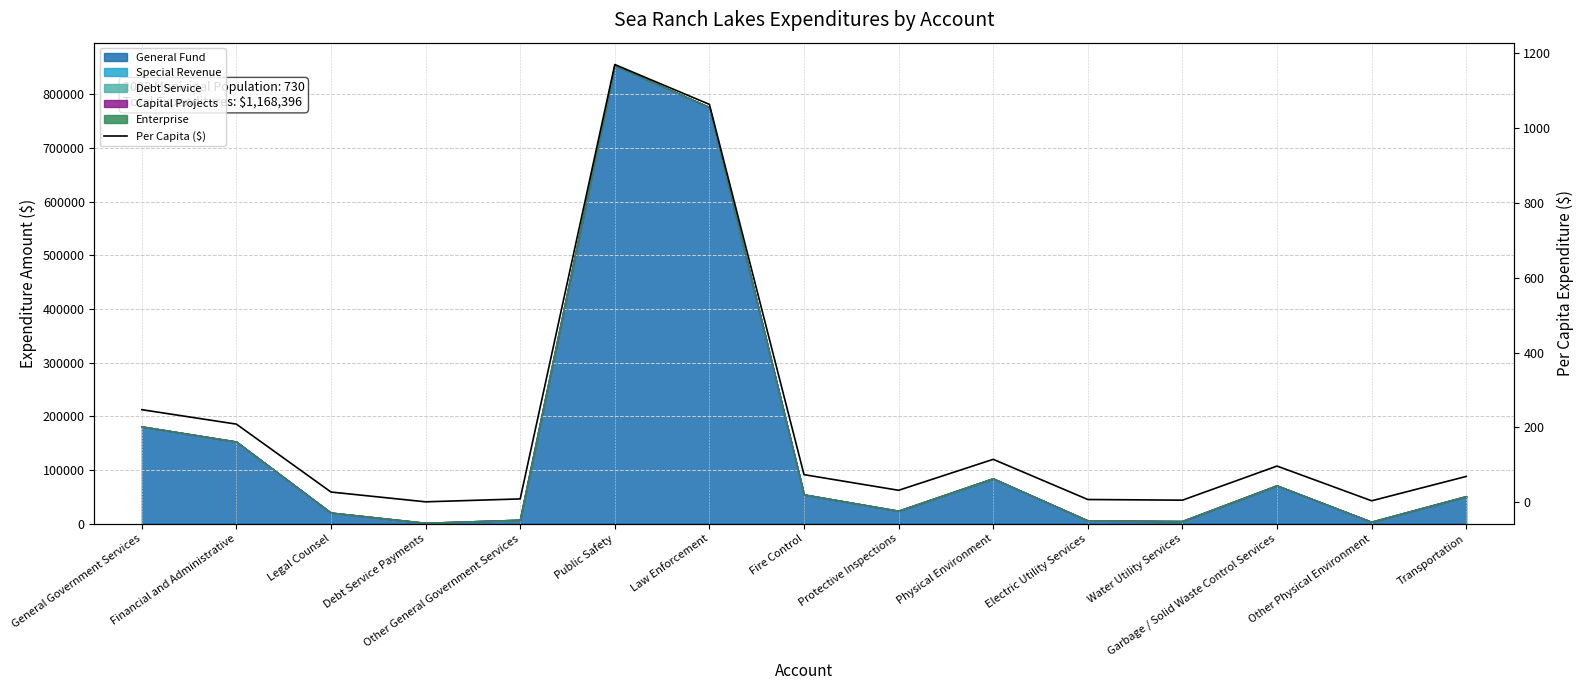

What is the label of the 13th point from the right?

Legal Counsel